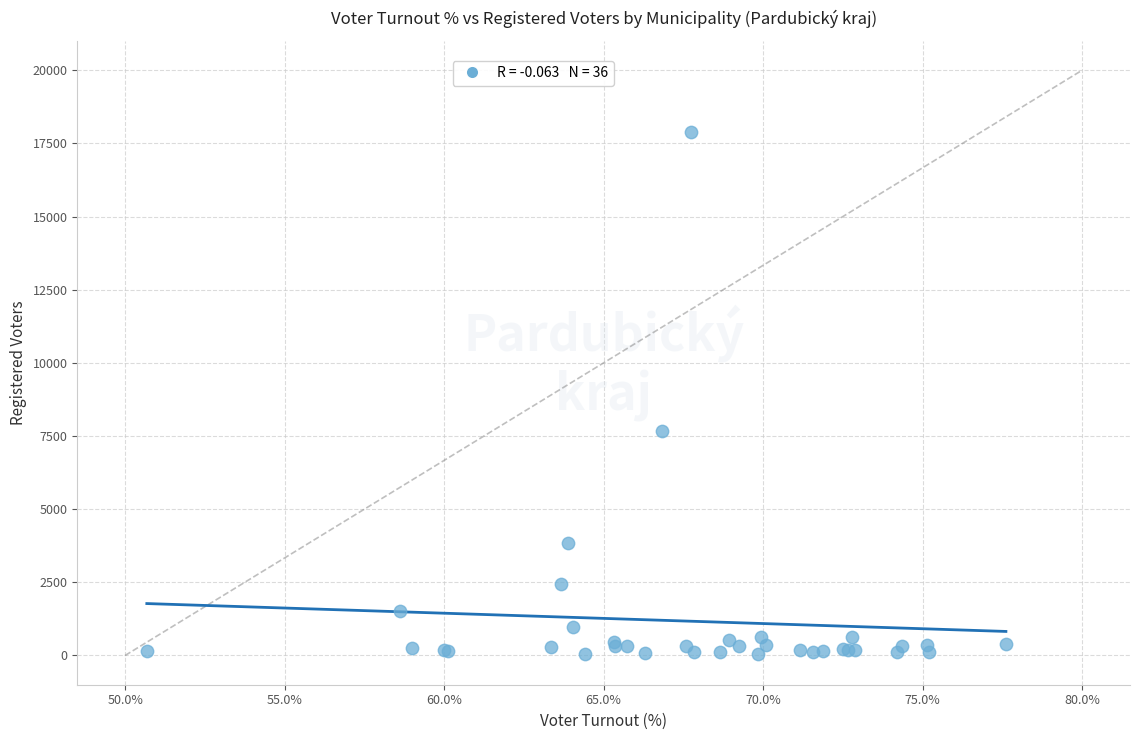

What Y value in the scatter plot is closest to 8972?

7670